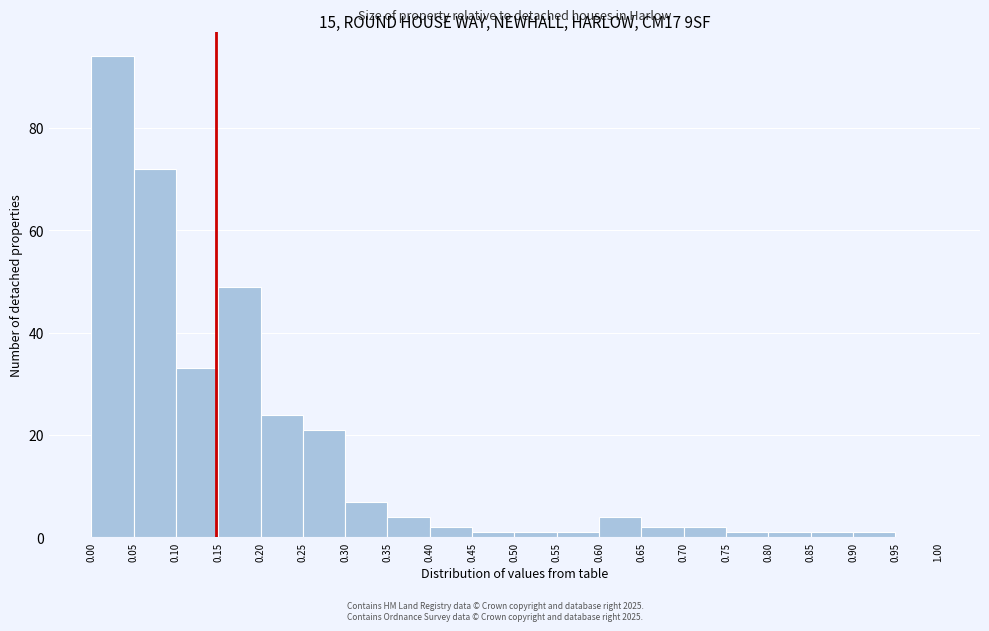

Reading left to right, transcribe this chart: for each bar, give the range it covers on the x-axis and its height. The values are not printed on the chart, so give them approximately, as read against the axis.

0.00 to 0.05: 94
0.05 to 0.10: 72
0.10 to 0.15: 34
0.15 to 0.20: 50
0.20 to 0.25: 24
0.25 to 0.30: 22
0.30 to 0.35: 8
0.35 to 0.40: 4
0.40 to 0.45: 2
0.45 to 0.50: under 2
0.50 to 0.55: under 2
0.55 to 0.60: under 2
0.60 to 0.65: 4
0.65 to 0.70: 2
0.70 to 0.75: 2
0.75 to 0.80: under 2
0.80 to 0.85: under 2
0.85 to 0.90: under 2
0.90 to 0.95: under 2
0.95 to 1.00: 0